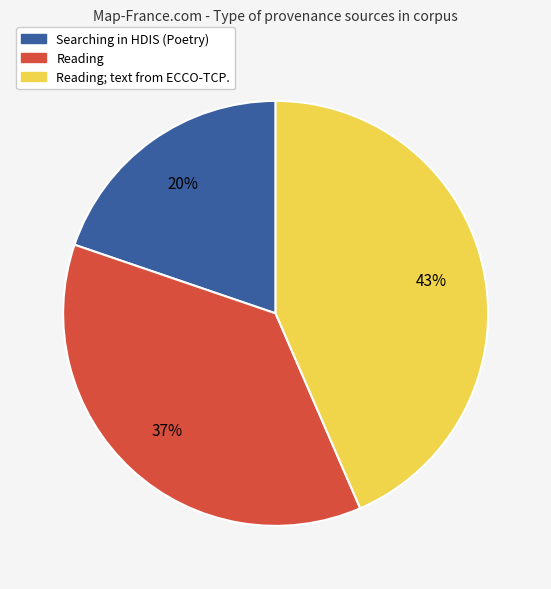

Does any single category account for the majority?

No